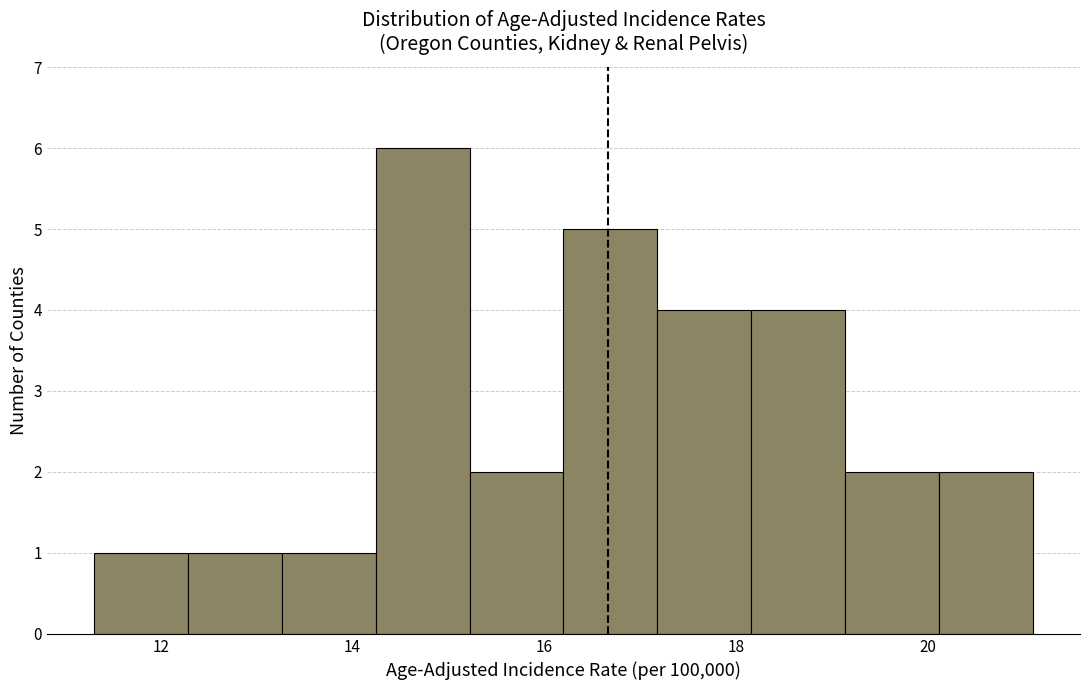

Reading left to right, list every bar in this chart as the range it spans on the x-axis followed by its height. Neither the bar edges nor the heights are printed on the chart, so give them approximately, as read against the axes.

11.30 to 12.28: 1
12.28 to 13.26: 1
13.26 to 14.24: 1
14.24 to 15.22: 6
15.22 to 16.20: 2
16.20 to 17.18: 5
17.18 to 18.16: 4
18.16 to 19.14: 4
19.14 to 20.12: 2
20.12 to 21.10: 2